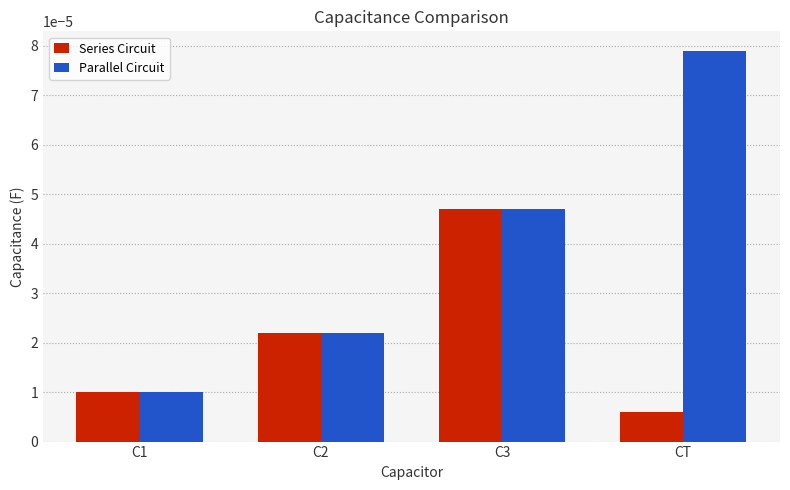

Which series has the largest range (max minus min)?

Parallel Circuit